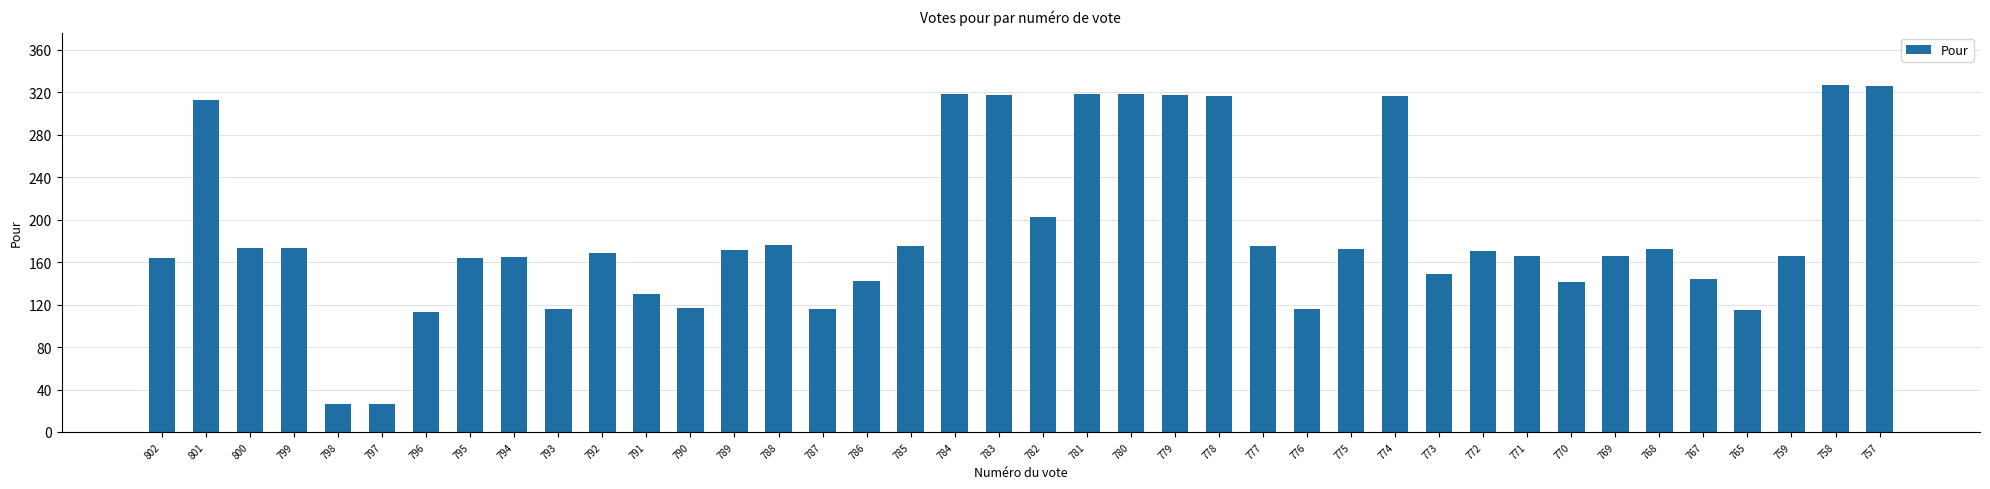

What is the maximum value shown in the chart?

327